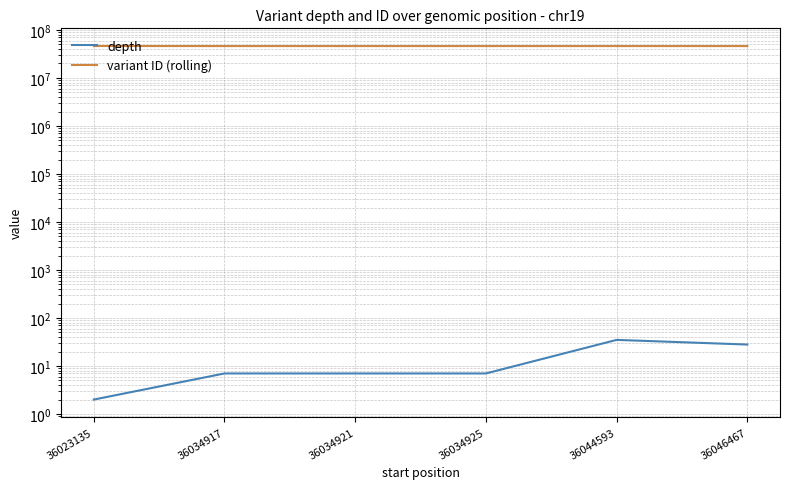

True or false: depth and variant ID (rolling) intersect in this chart.

False